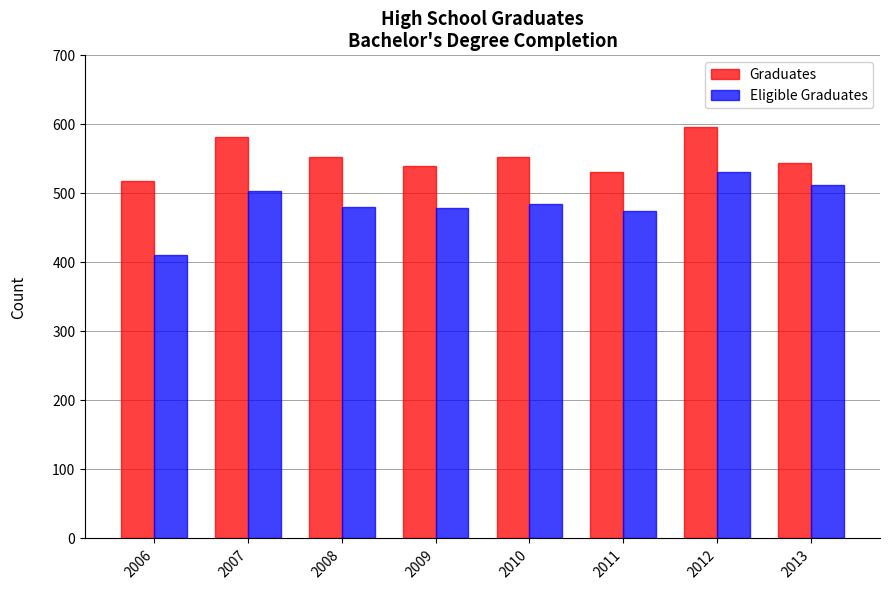

Rank the series by their average value, from highest to lowest.

Graduates, Eligible Graduates